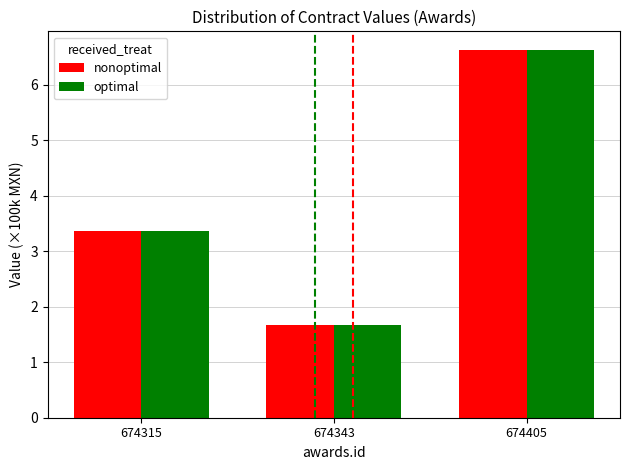

Where does the nonoptimal series first go above 3?

674315